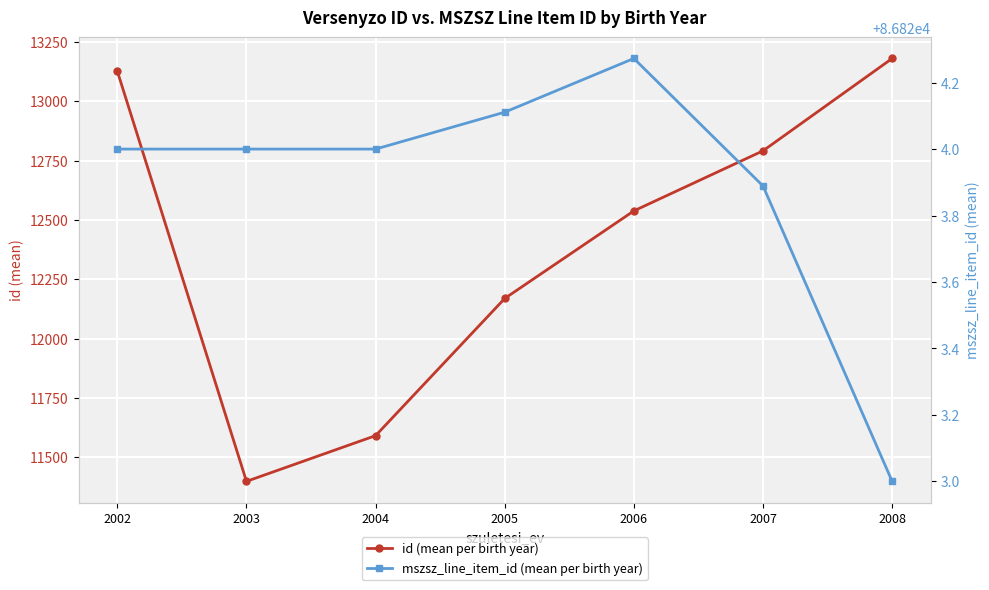

How many lines are shown in the chart?

2